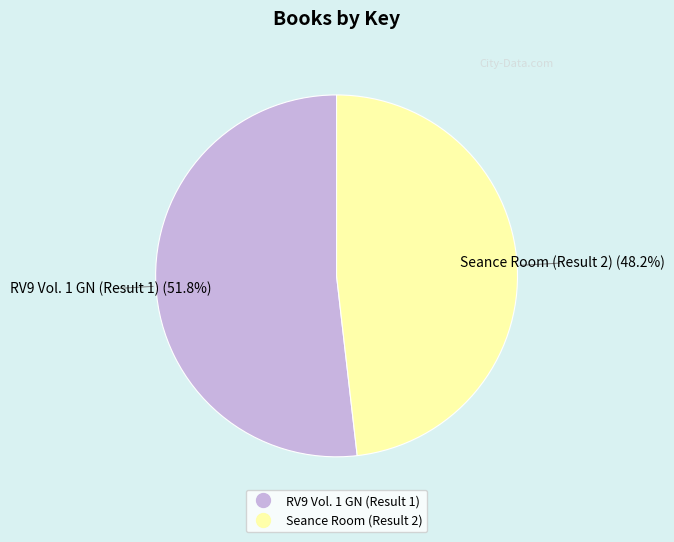

What portion of the pie excludes Seance Room (Result 2)?

51.8%